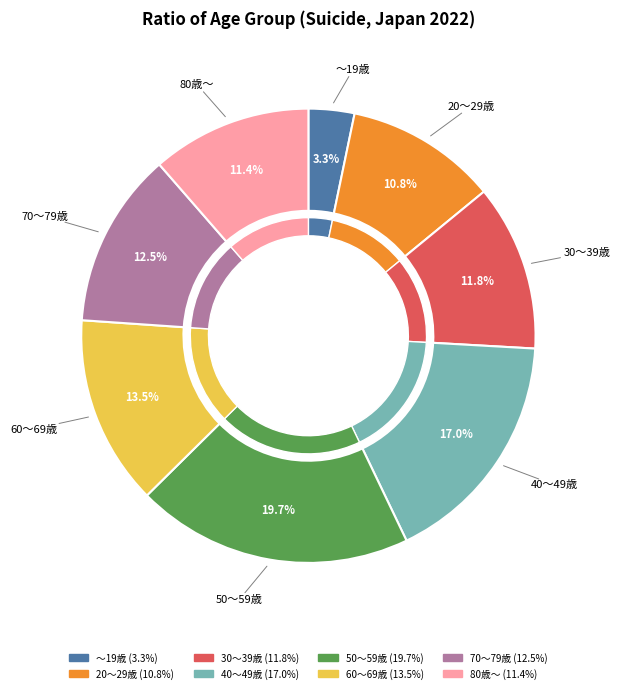

To the nearest percent, what portion does ～19歳 represent?

3%